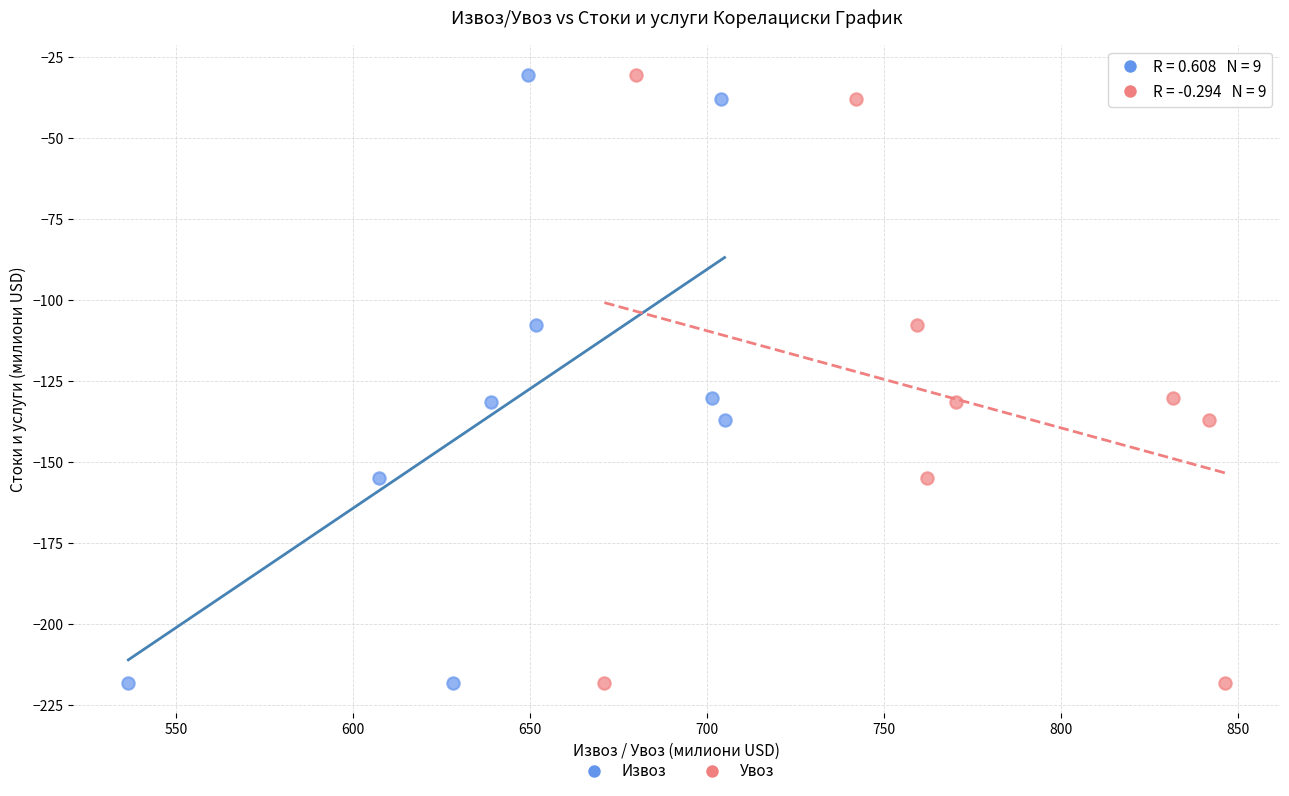

What are all the series names shown in the legend?

Извоз, Увоз